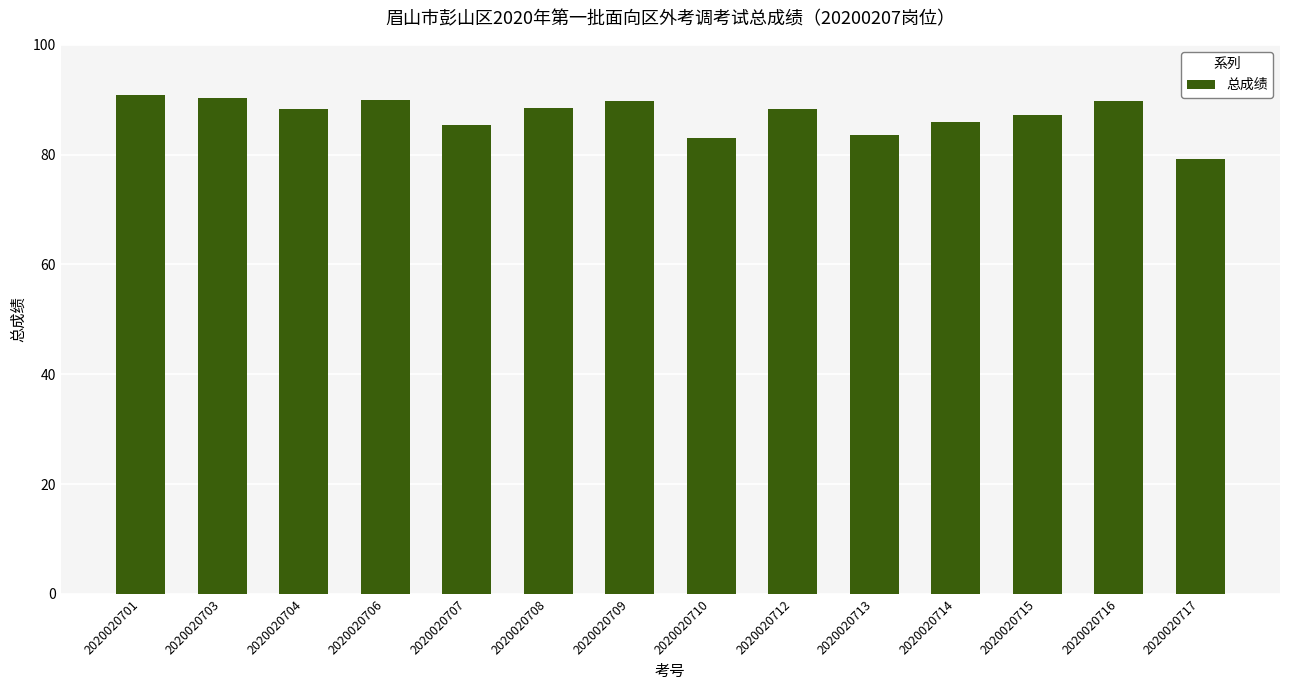

What is the ratio of the value at 2020020714 to the value at 2020020716?

1.0